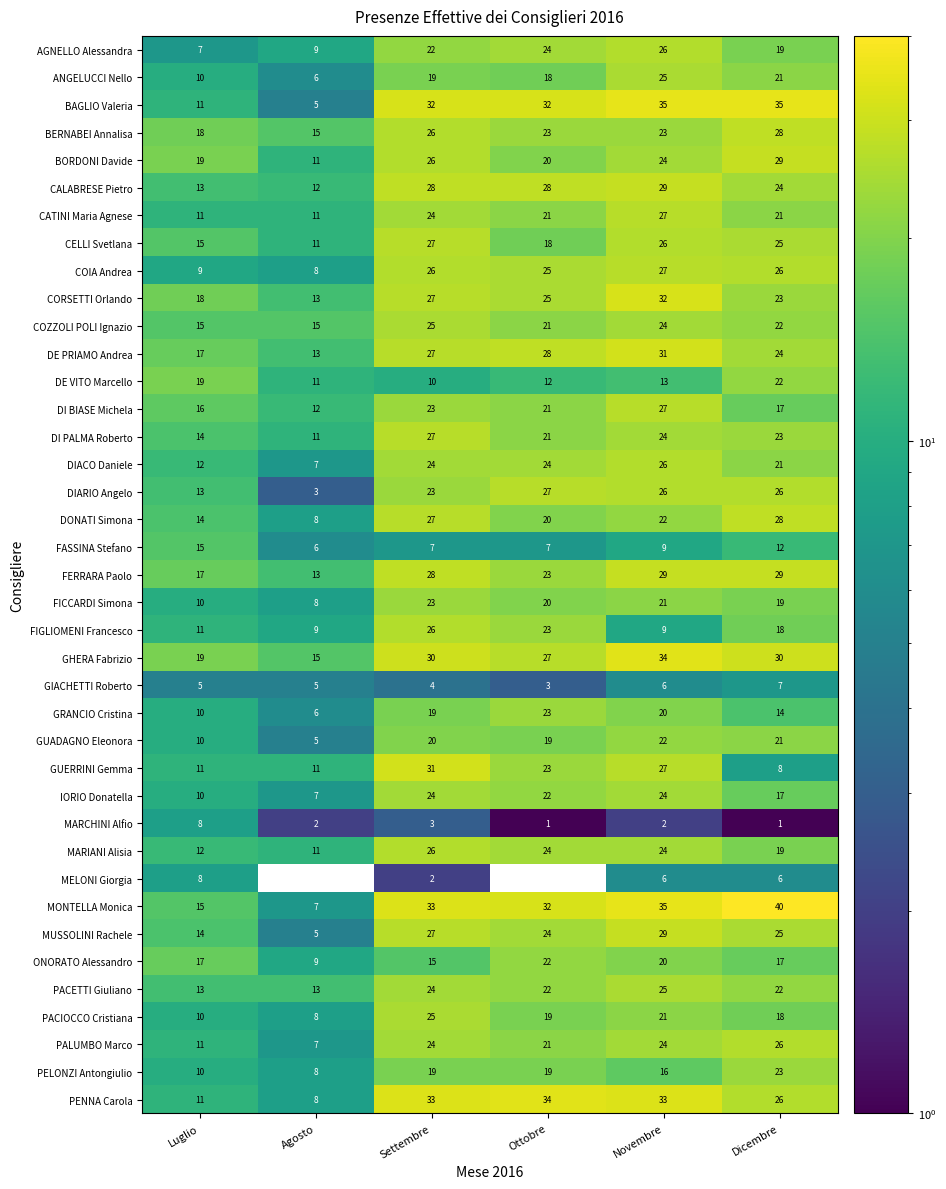

What is the sum of the PACIOCCO Cristiana values at Luglio and Novembre?

31